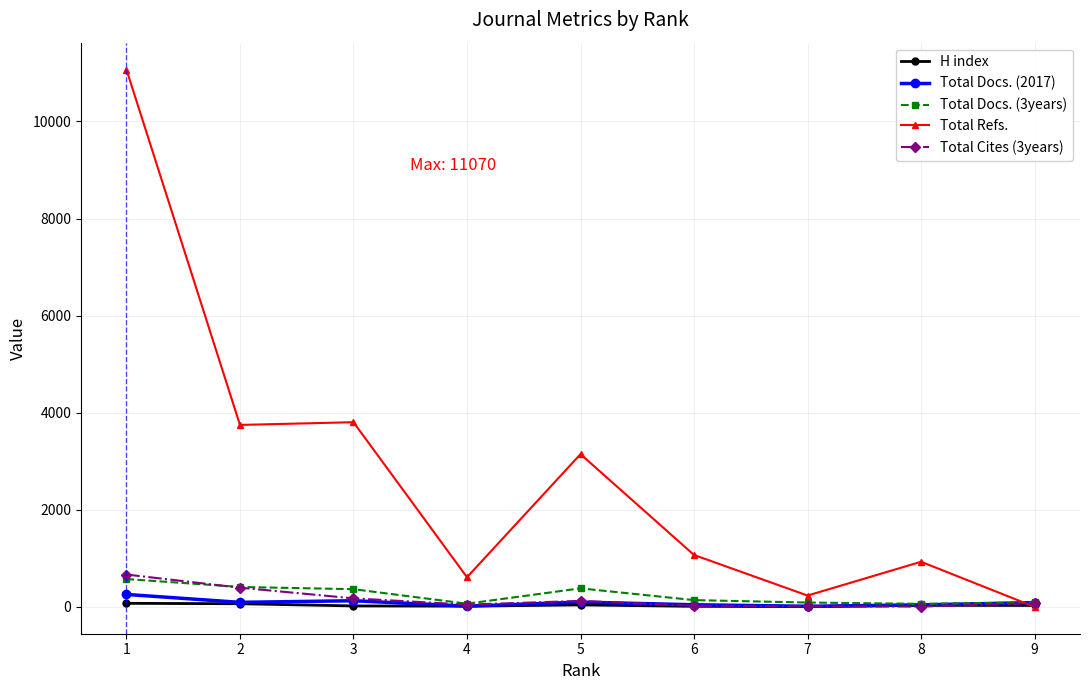

True or false: Total Refs. has more than 1 interior local peaks.

True